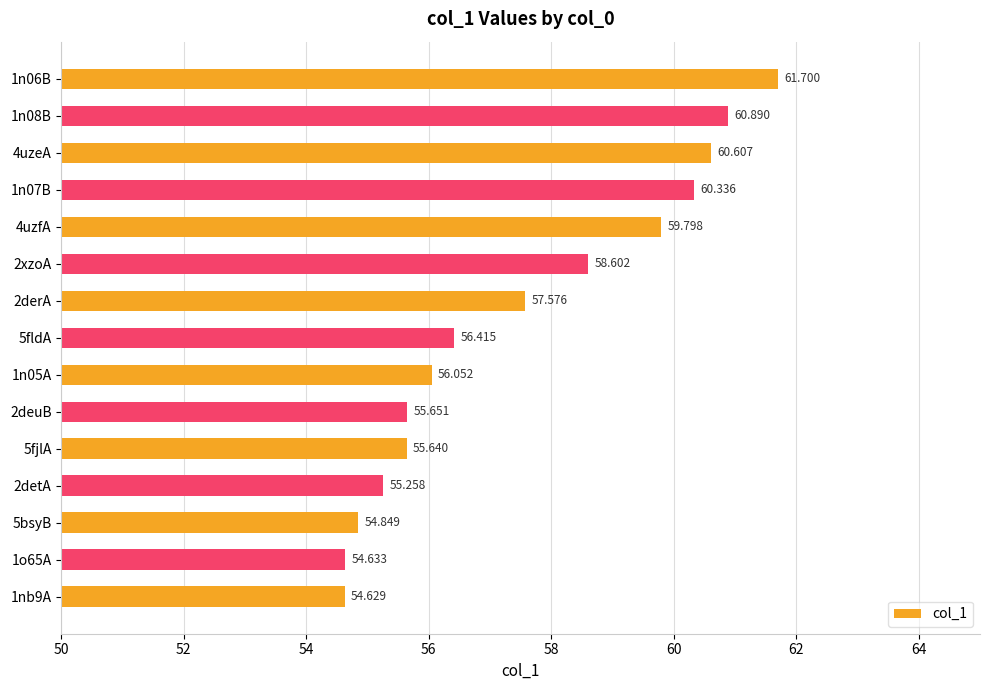

Count the number of data series in this chart.

1